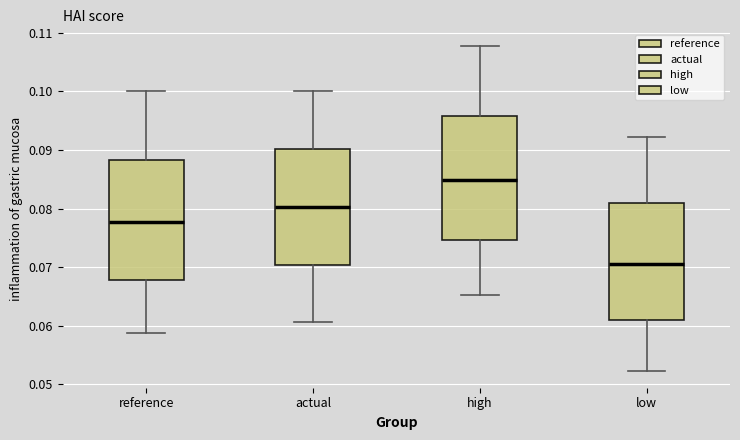

Where is the lower edge of the box for reference on the y-axis? The values are not printed on the chart, so give them approximately, as read against the axis.

0.068